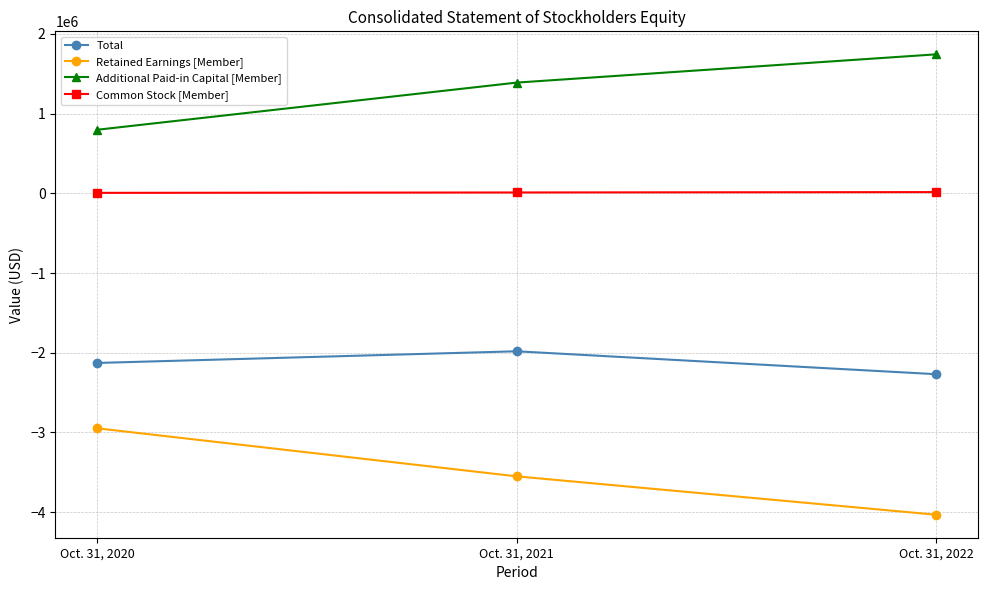

Where is Total nearest to the value -2125709?

Oct. 31, 2020